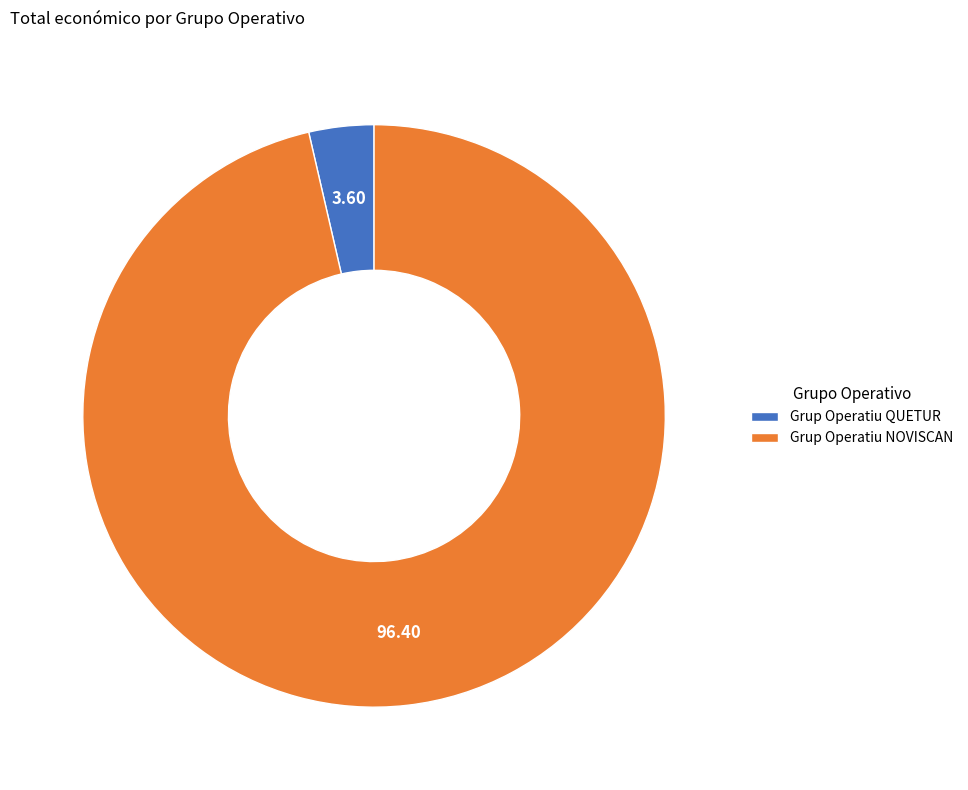

Is there any slice that represents more than half of the pie?

Yes